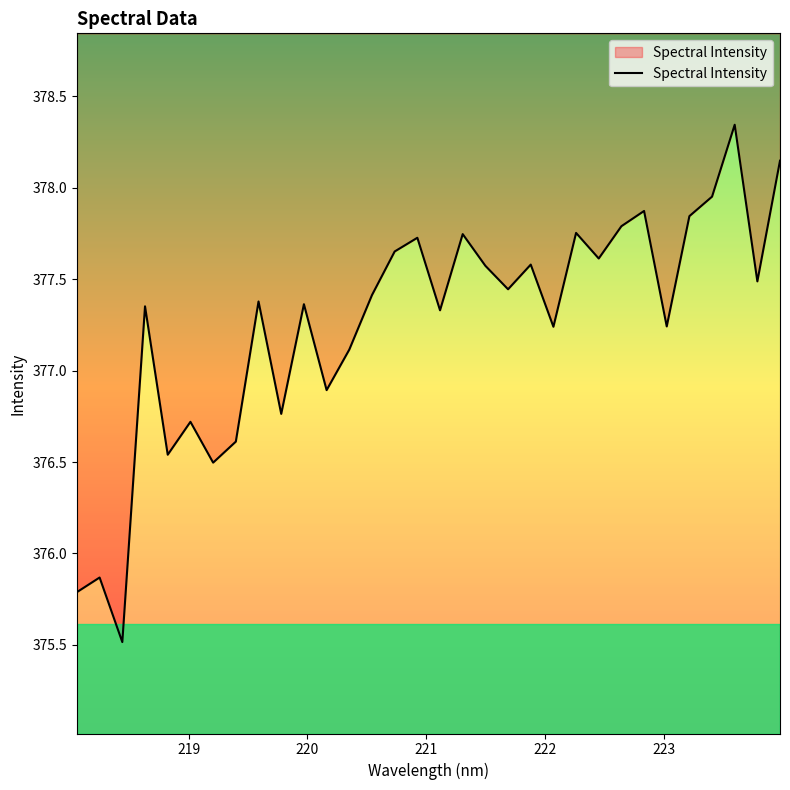

Is it true that the value at 7 is 83.6?

False